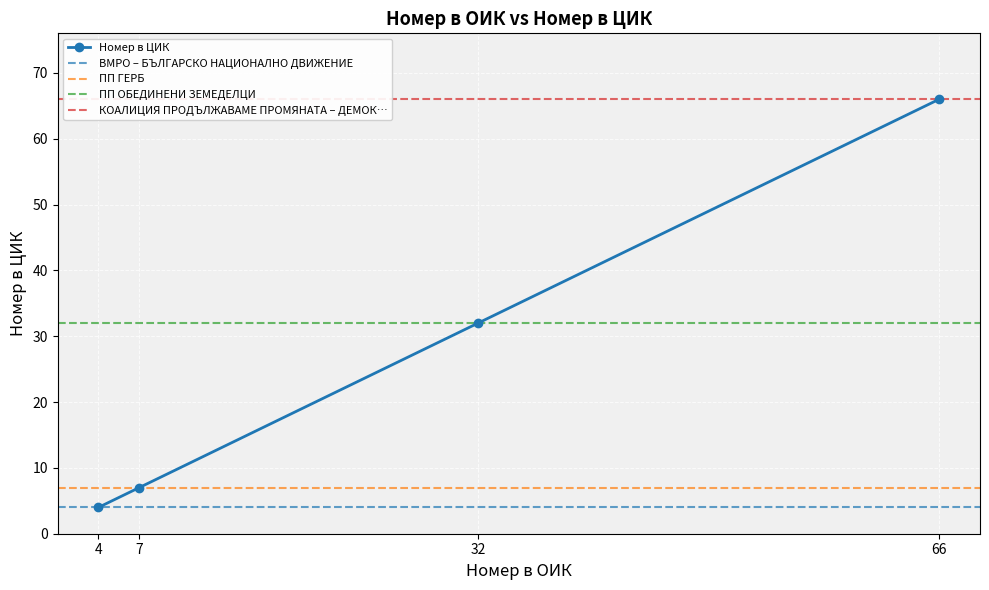

What is the difference between the maximum and minimum values?

62